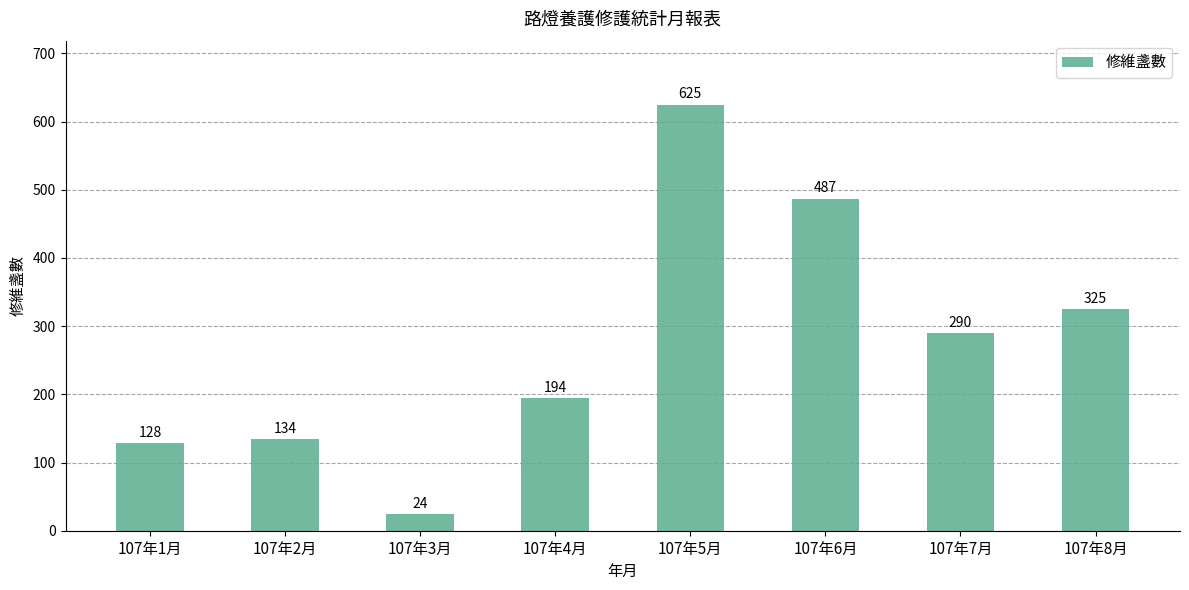

Reading left to right, extract all data points from this chart.

128	134	24	194	625	487	290	325